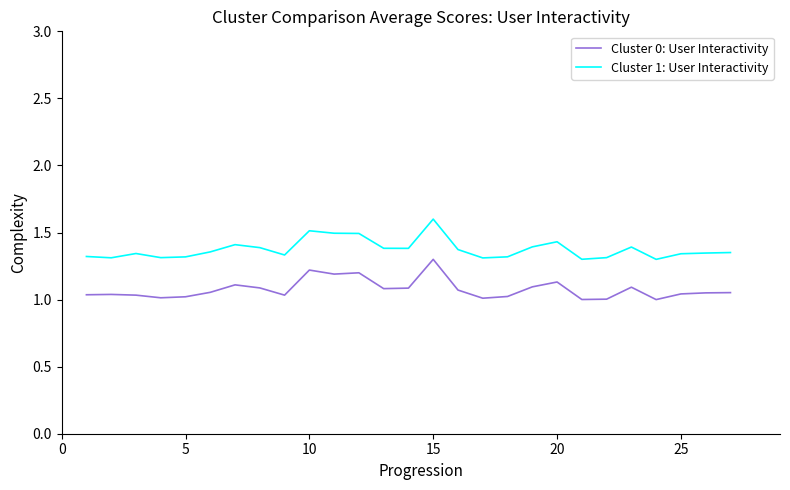

What is the difference between the maximum and minimum values in the Cluster 1: User Interactivity series?

0.3